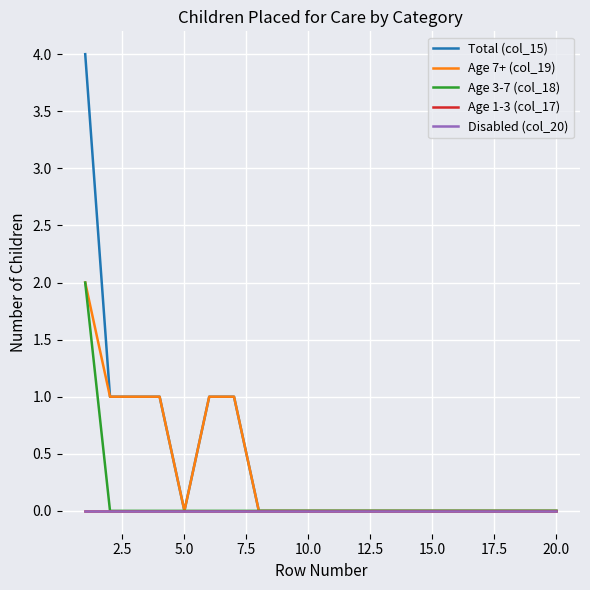

Rank the series by their maximum value, from lowest to highest.

Age 1-3 (col_17), Disabled (col_20), Age 7+ (col_19), Age 3-7 (col_18), Total (col_15)